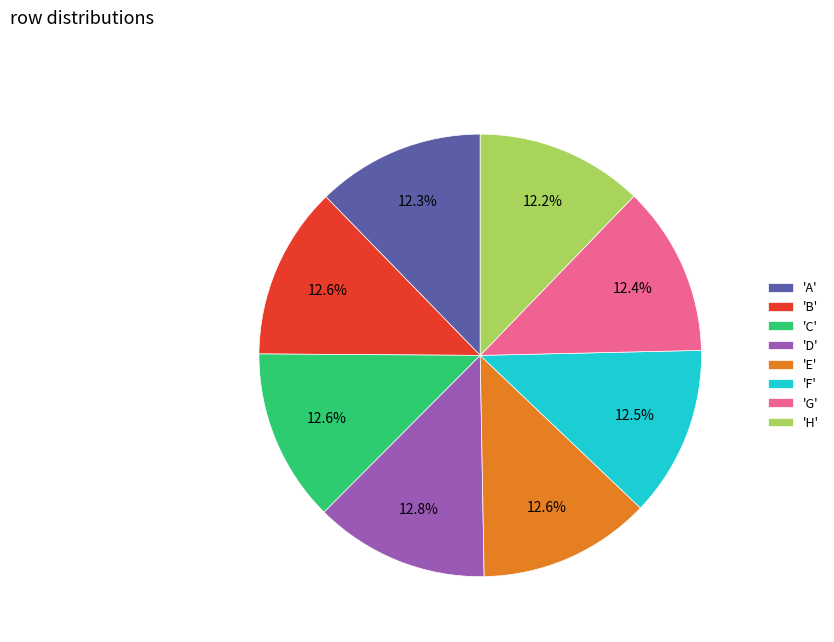

Count the number of slices in the pie.

8